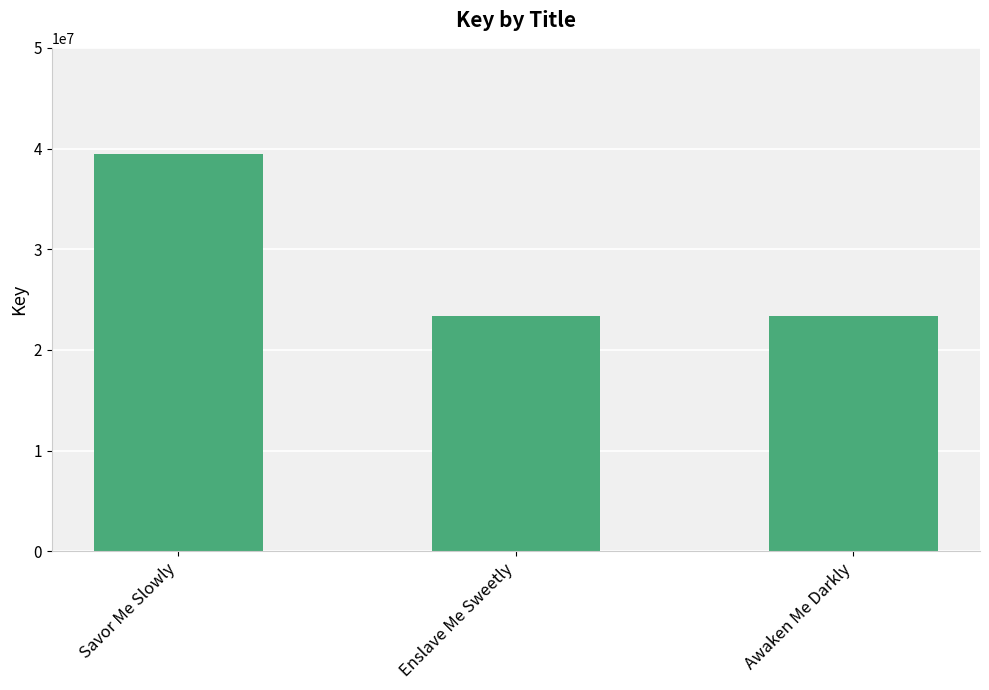

How many bars are there in total?

3